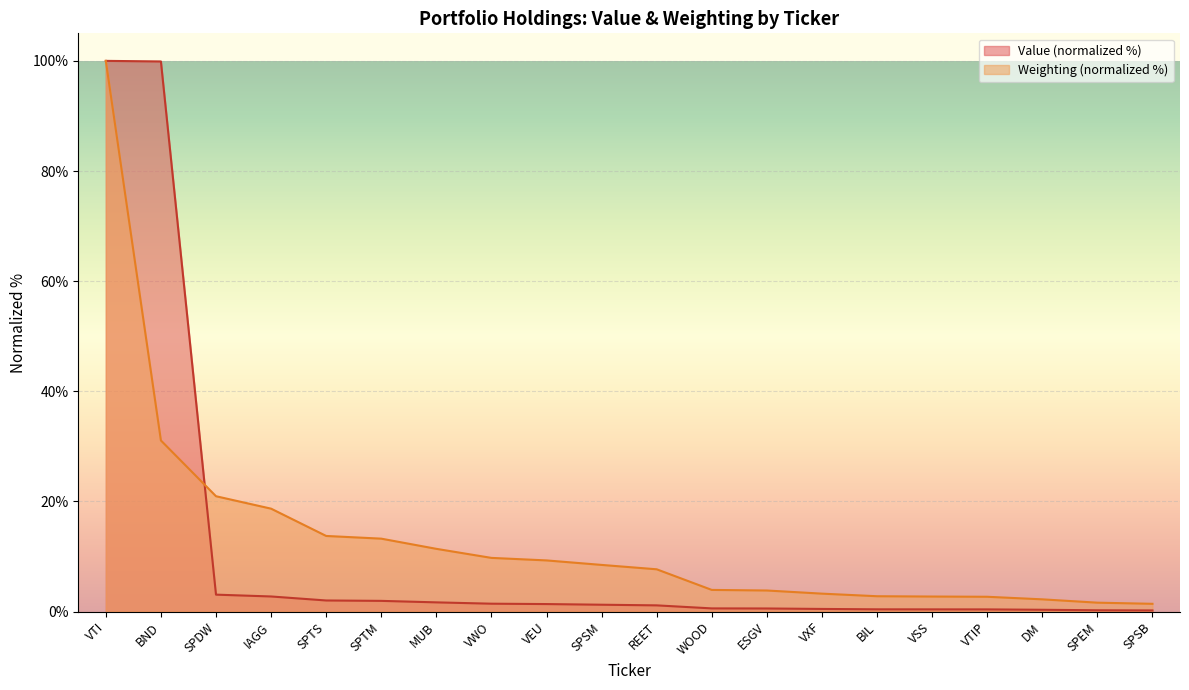

At which label does the data first exceed 8?

VTI